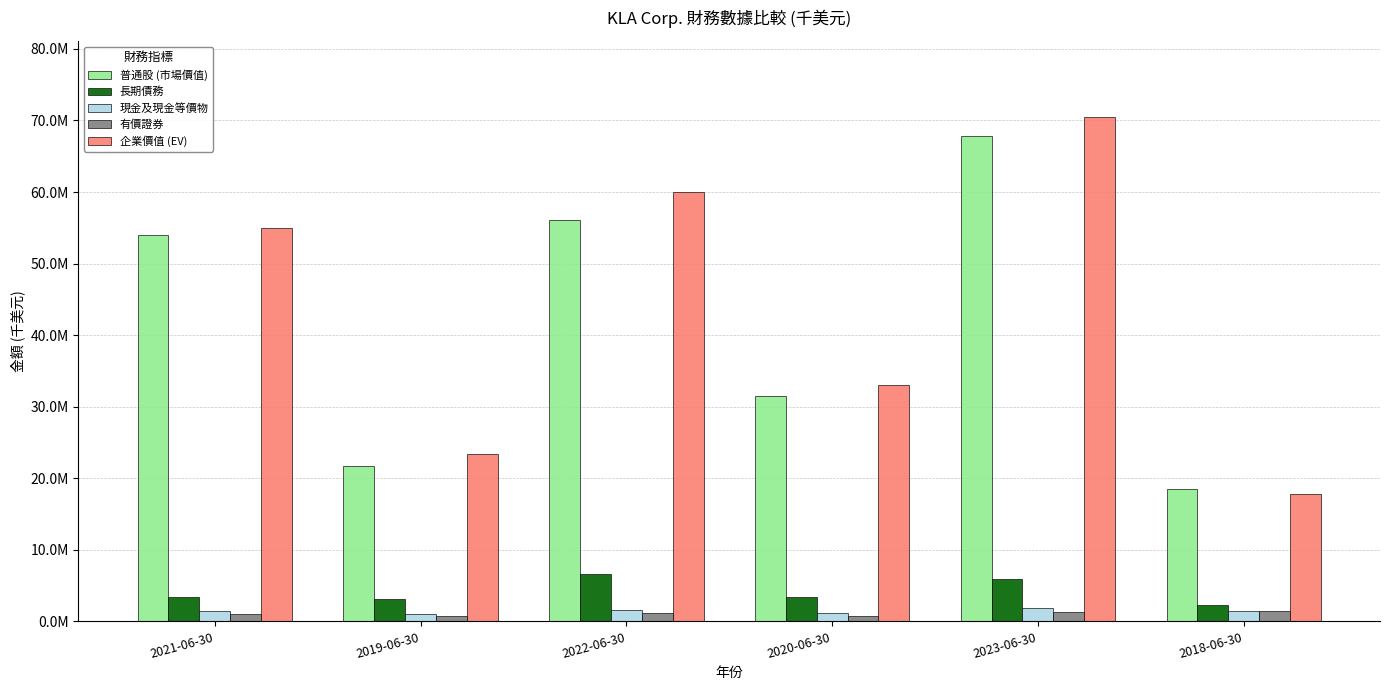

Does the chart contain stacked bars?

No